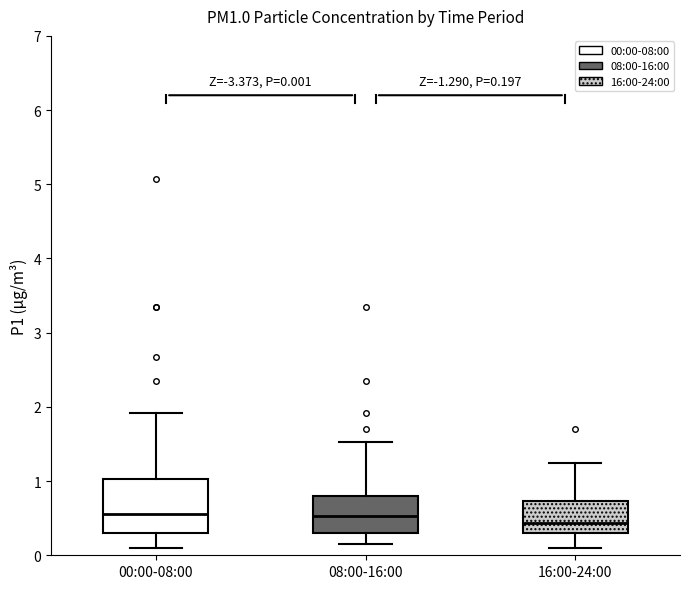

Comparing the boxes themselves (not the whiskers), which one is the tallest?

00:00-08:00